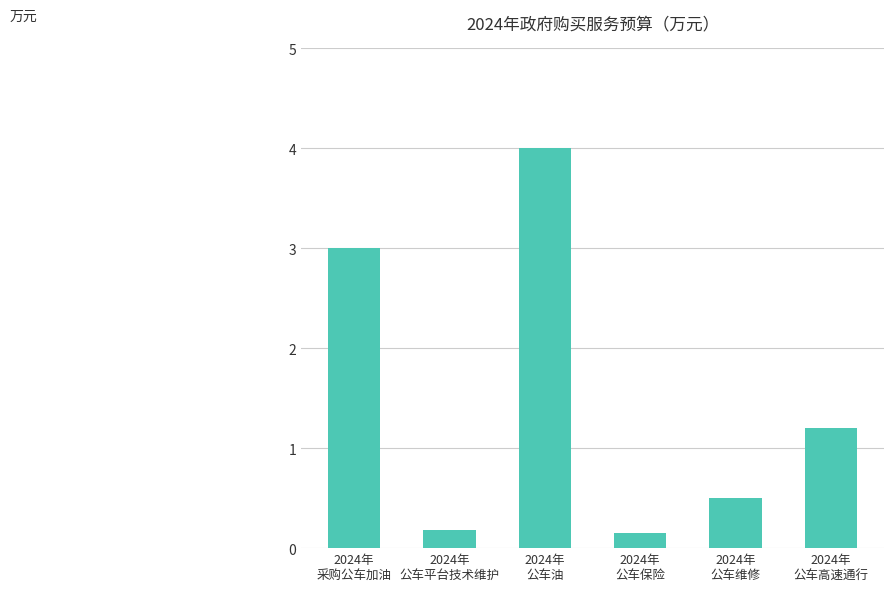

How many values exceed 1?

3